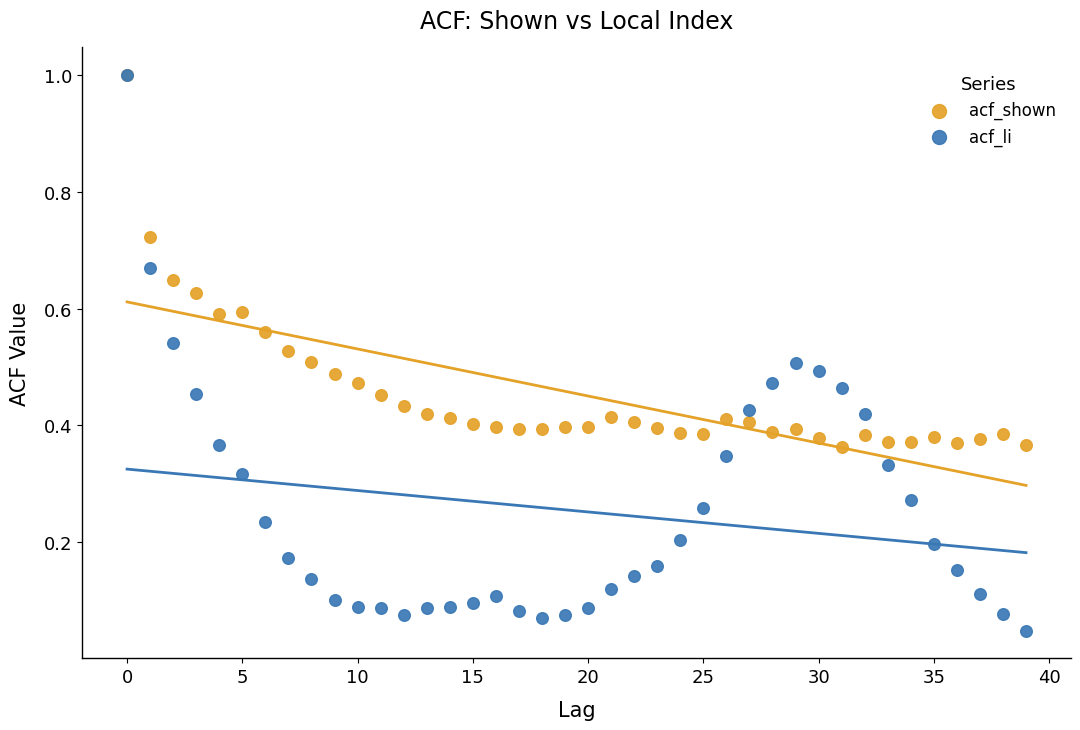

Which series has the widest spread of Y values?

acf_li